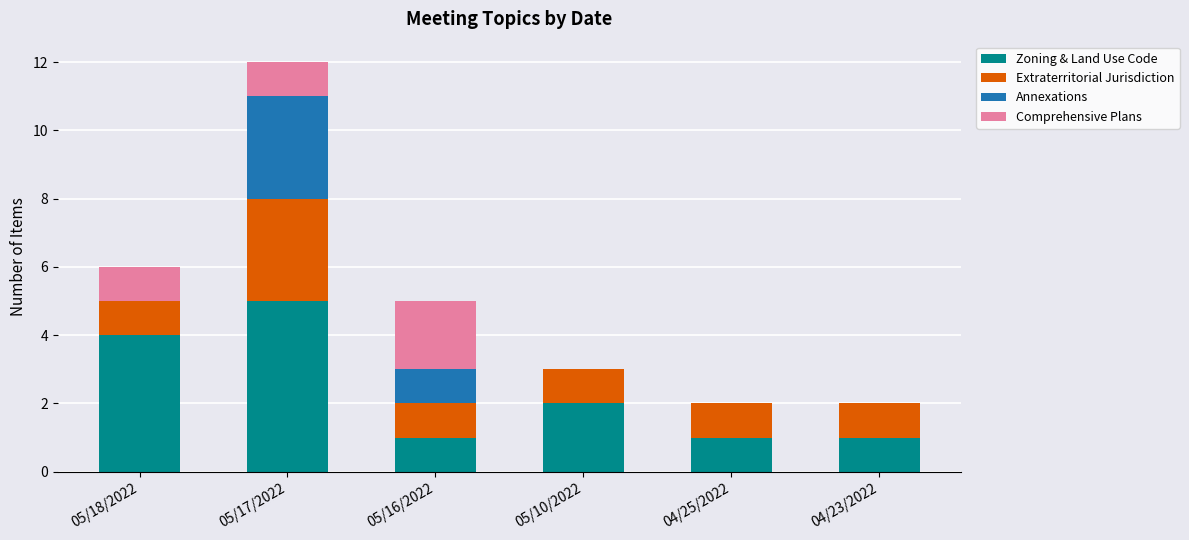

Count the number of data series in this chart.

4